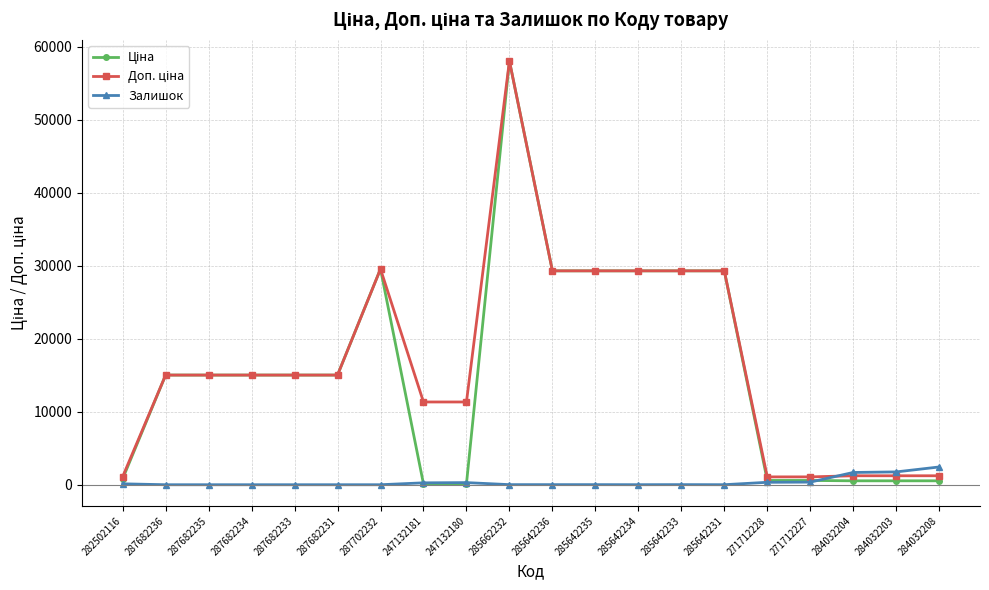

Count the number of categories in the chart.

20